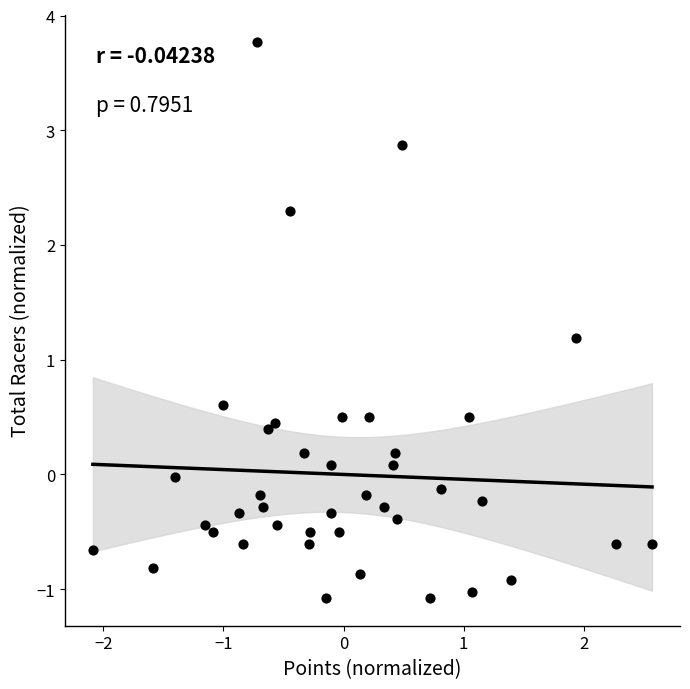

What is the range of X values (max minus min)?

4.7